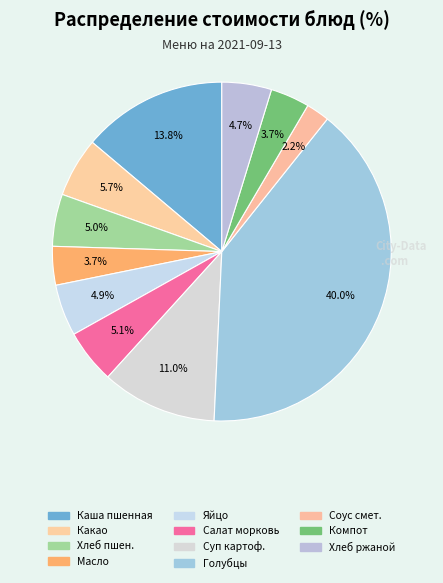

Which slice is the smallest?

Соус сметанный